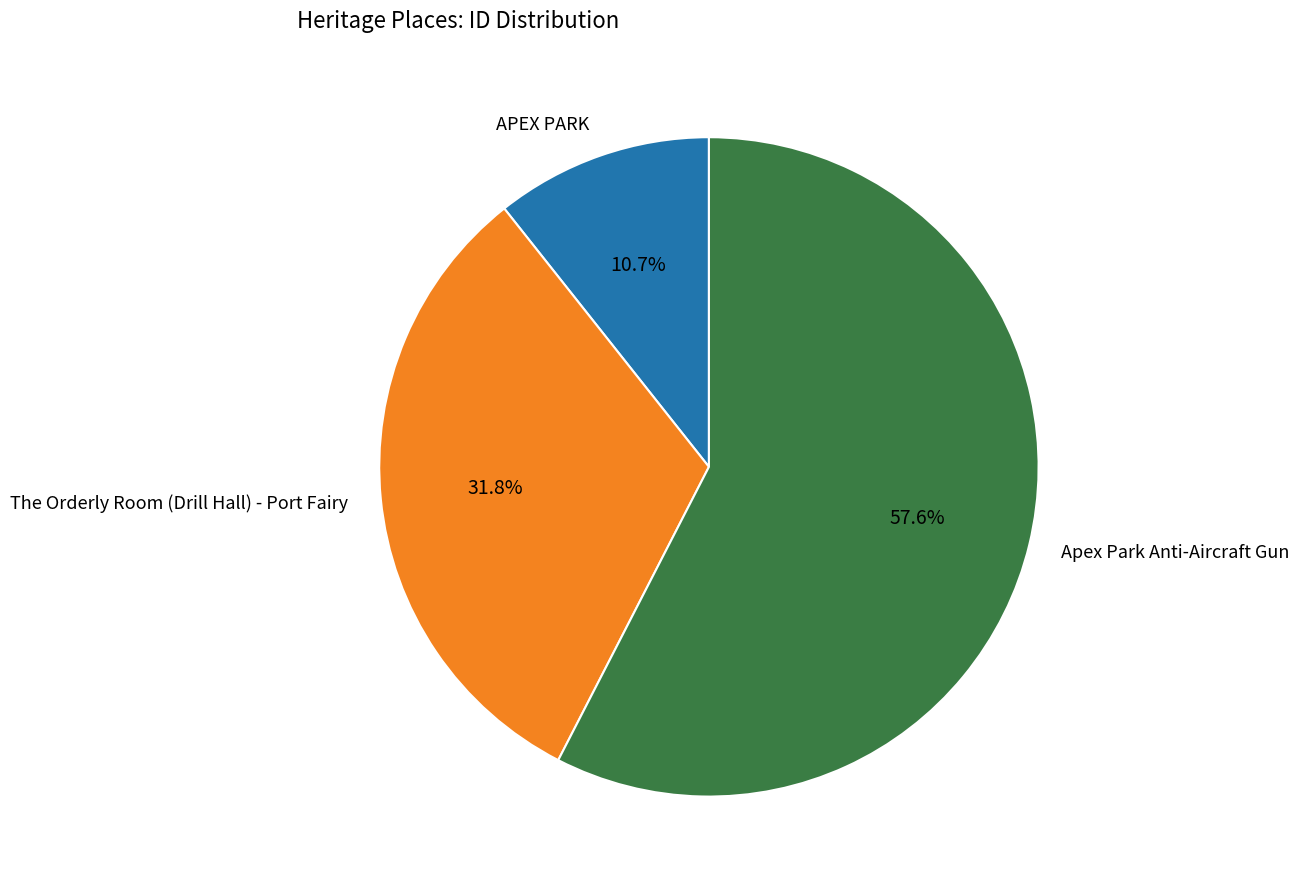

Is there any slice that represents more than half of the pie?

Yes